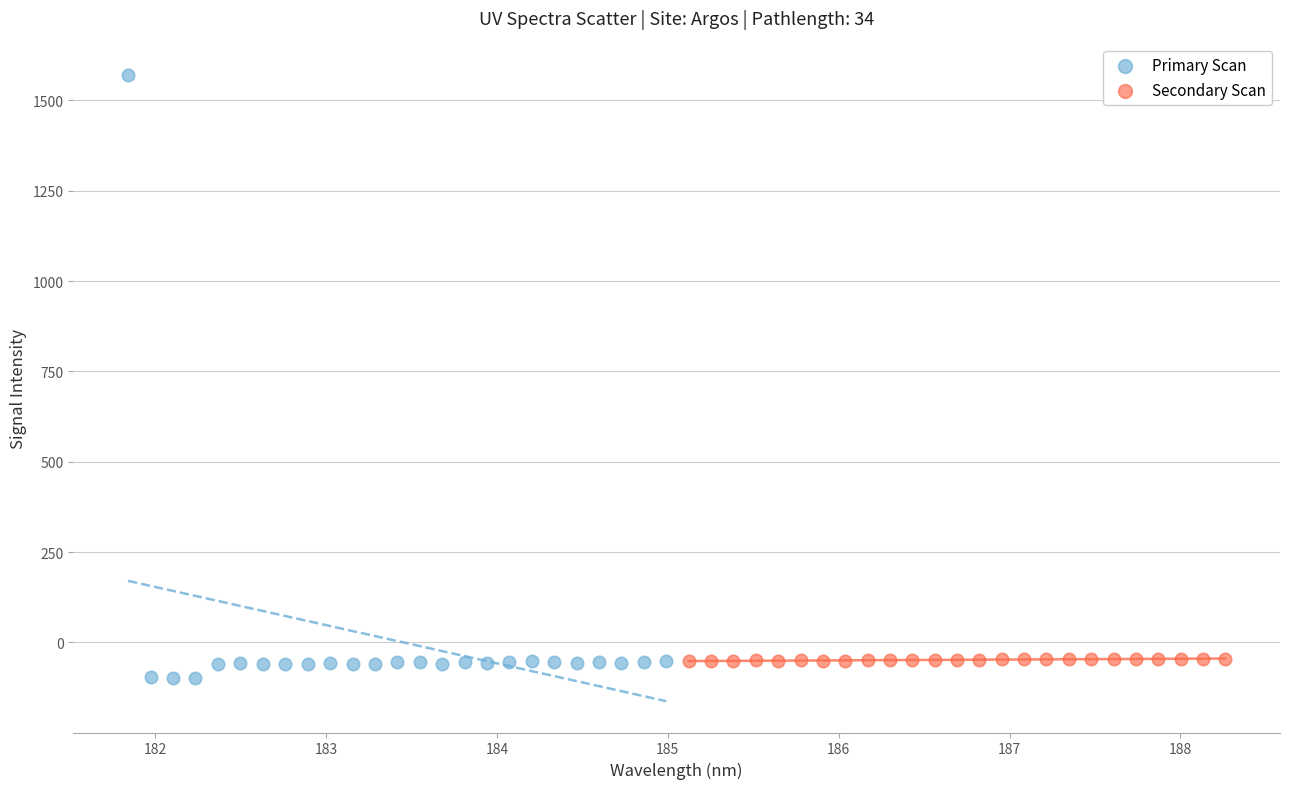

Which series has the largest Y range (max minus min)?

Primary Scan